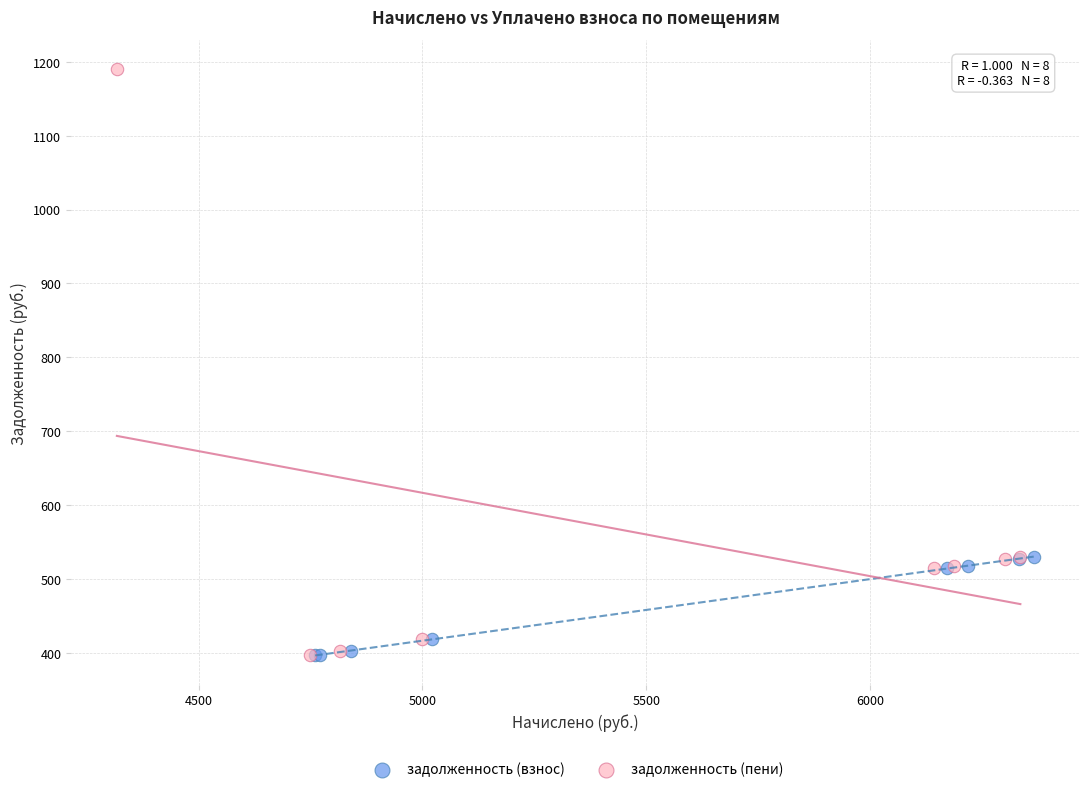

Which series contains the highest Y value?

задолженность (пени)